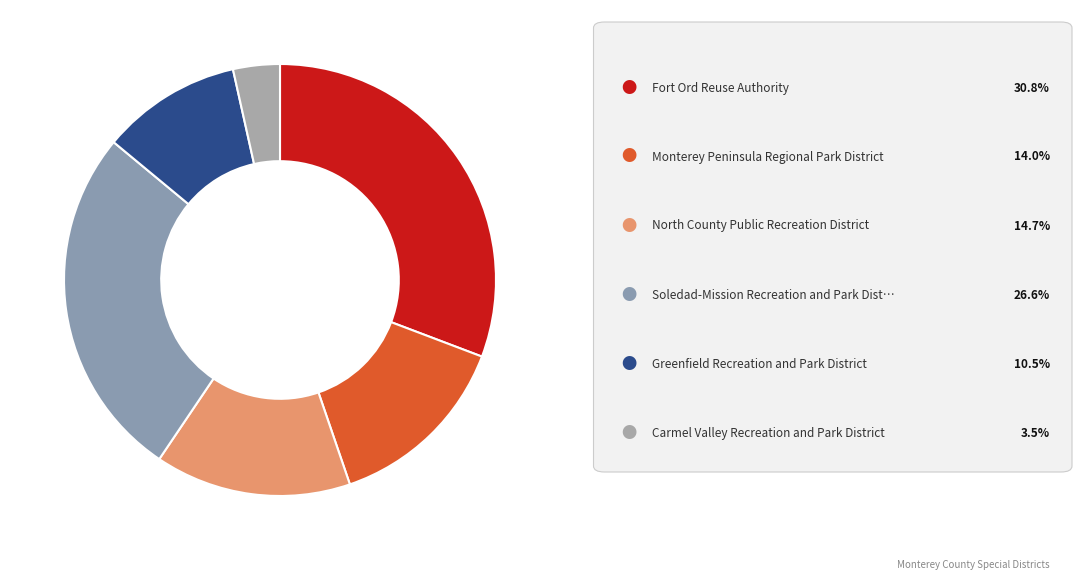

How many segments does this pie chart have?

6